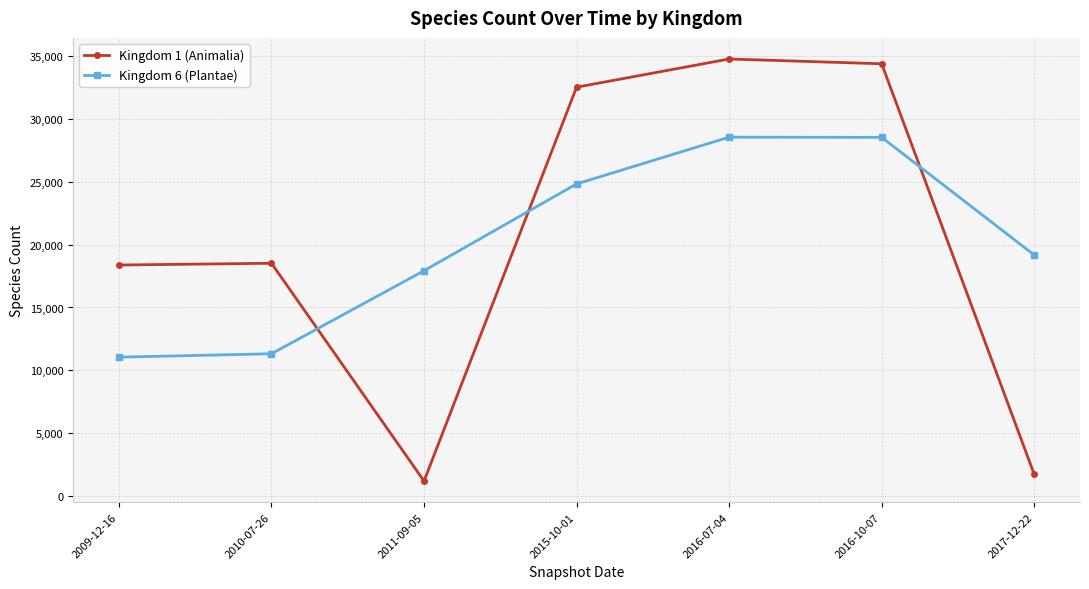

How many categories are shown in the chart?

7